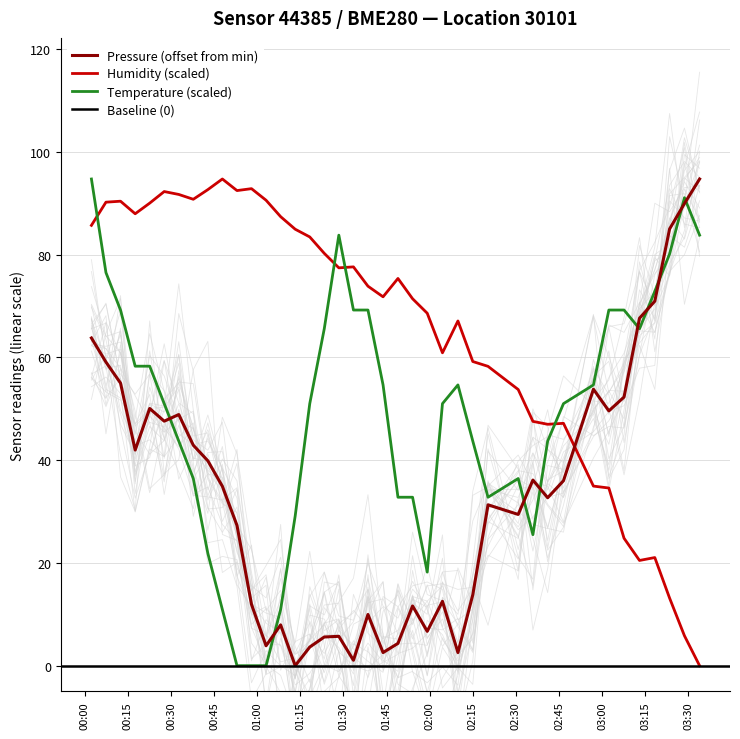

Which series has the widest spread of values?

pressure